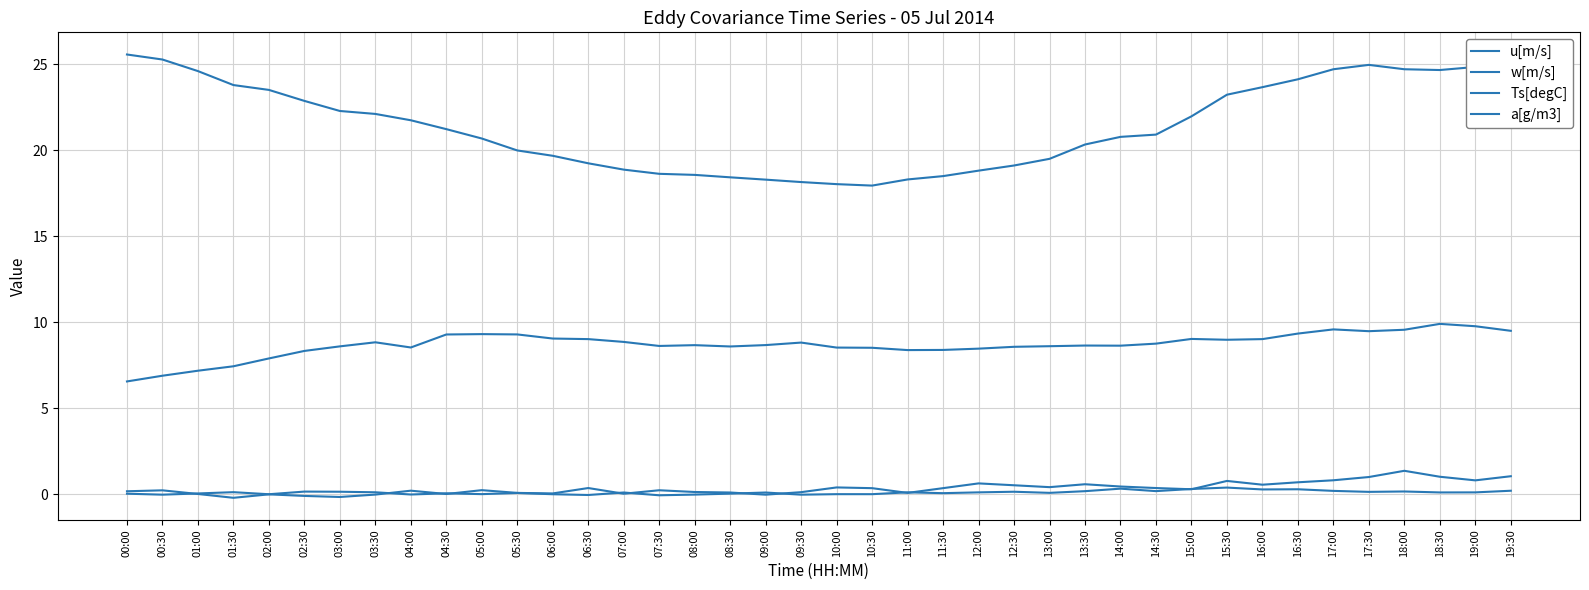

True or false: a[g/m3] has a value of 3.6 at 15:30.

False